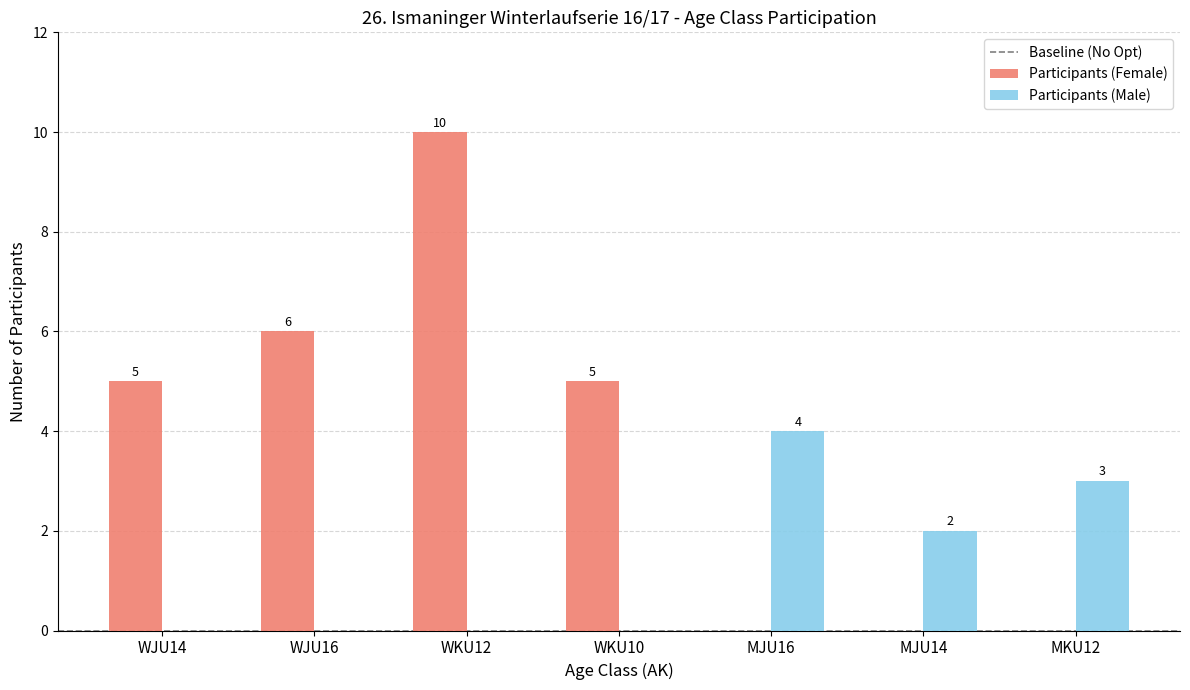

How many positive values does the Participants (Male) series have?

3